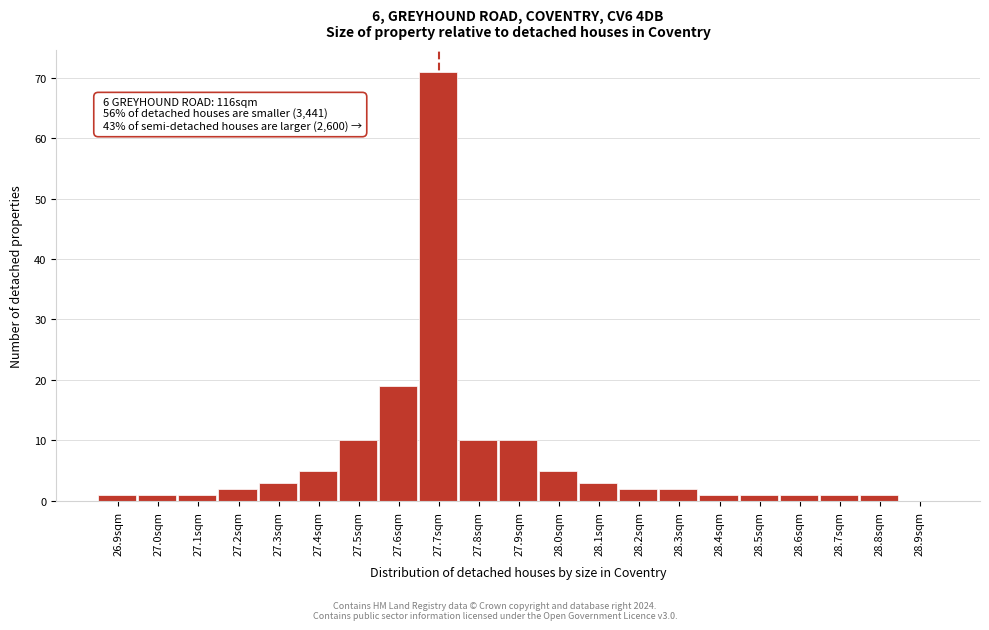

Over which range of the x-axis is the bar tallest?

27.65 to 27.75